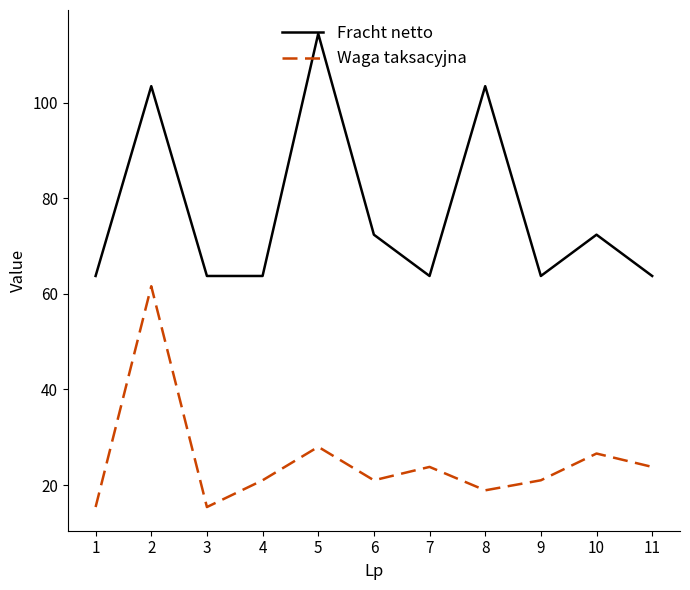

Between 2 and 3, which series saw the biggest shift?

Waga taksacyjna